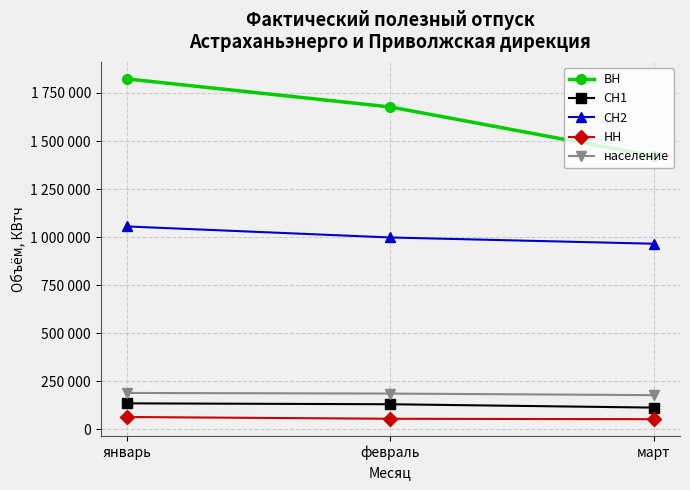

Rank the series by their maximum value, from highest to lowest.

ВН, СН2, население, СН1, НН